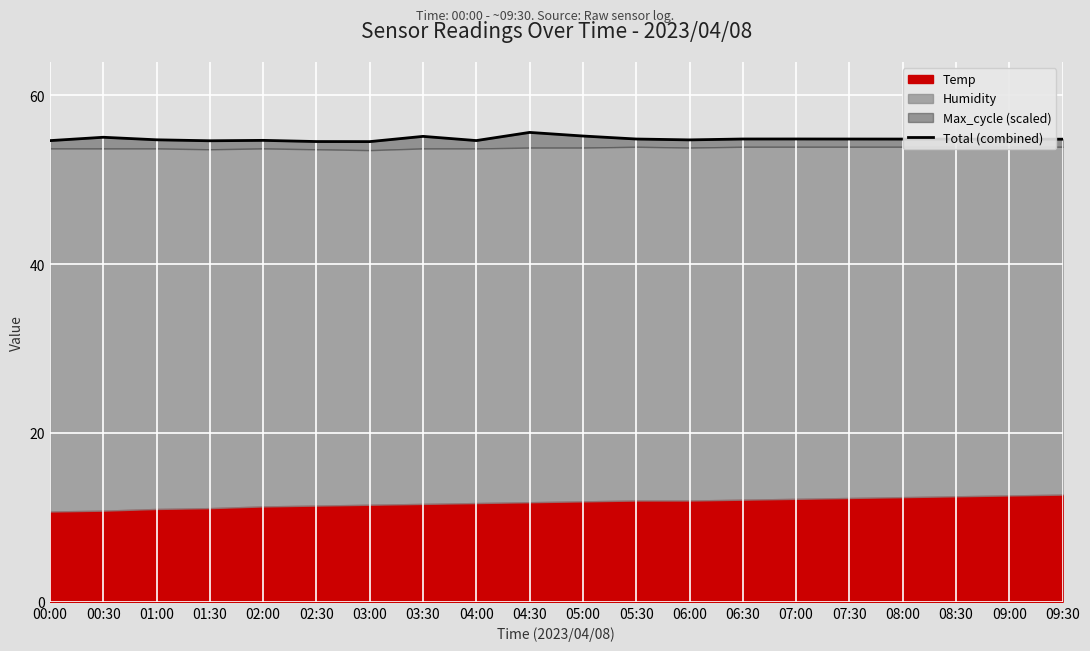

Which label corresponds to the largest value in the chart?

04:30